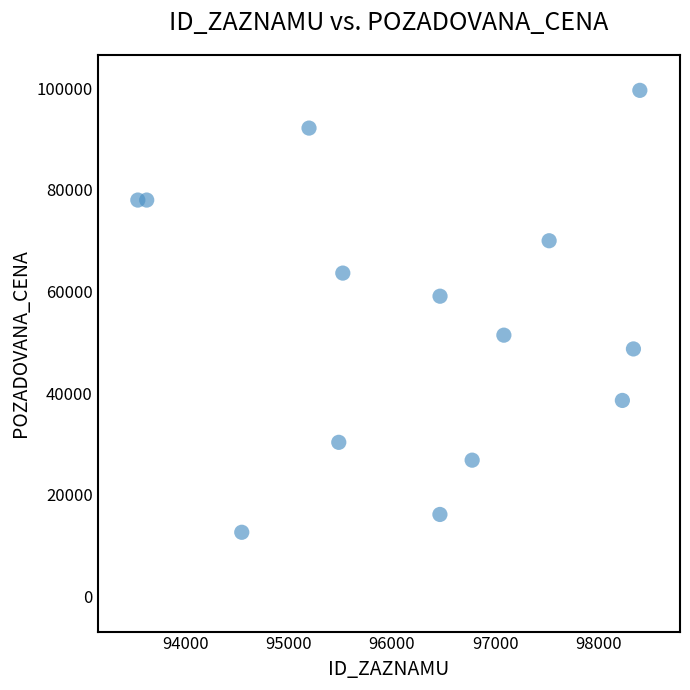

What is the range of X values (max minus min)?

4859